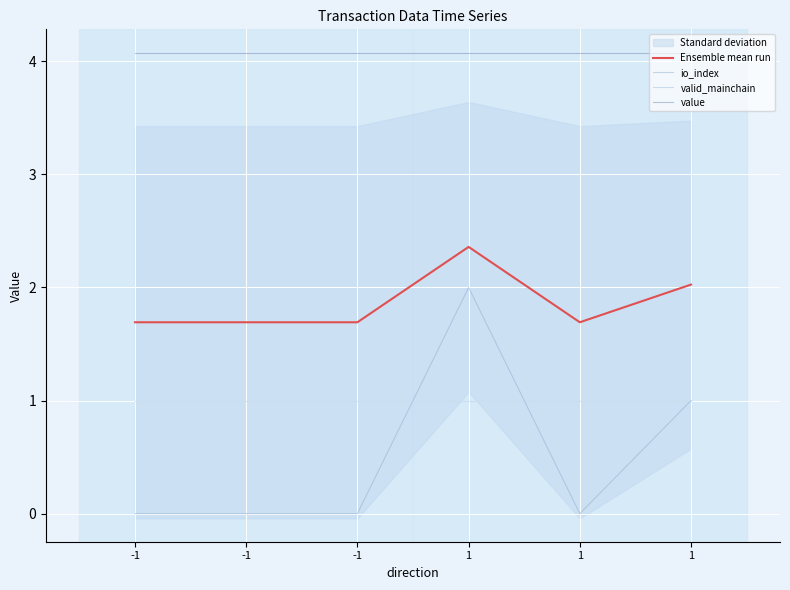

At which label is valid_mainchain closest to 1?

-1